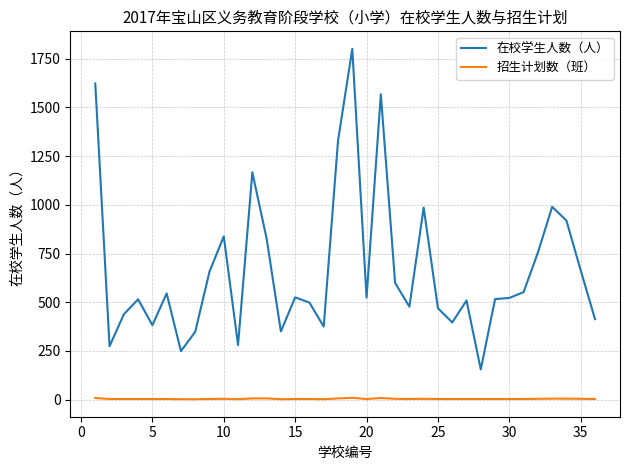

What is the maximum value for 在校学生人数（人）?

1801